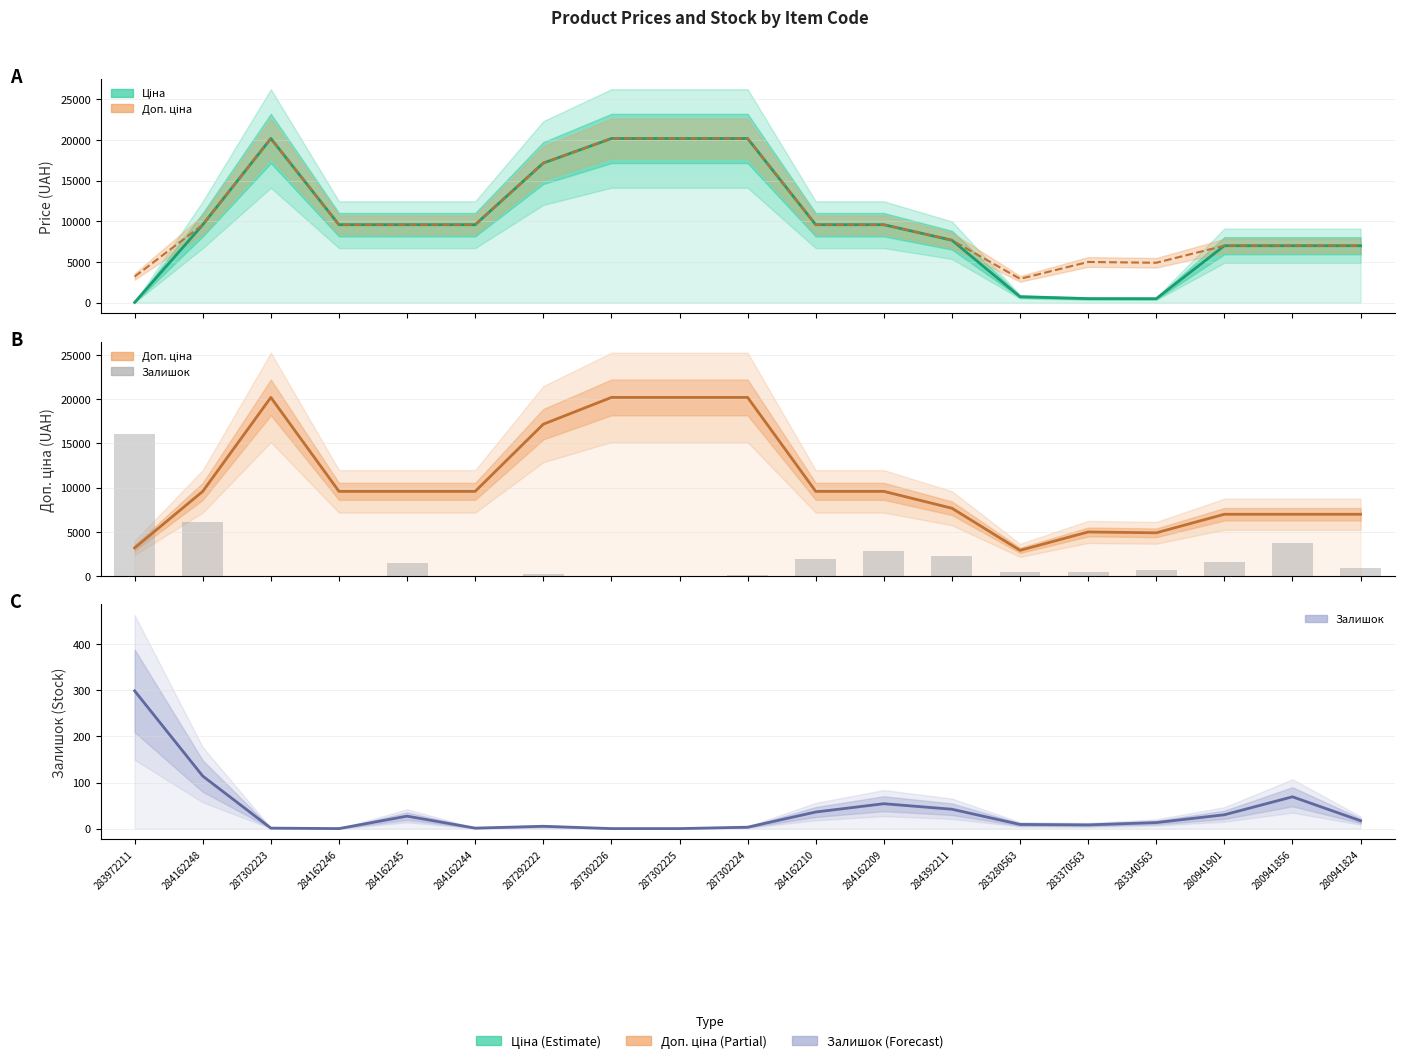

What is the spread (max minus min) of values at 284162209?

9531.4